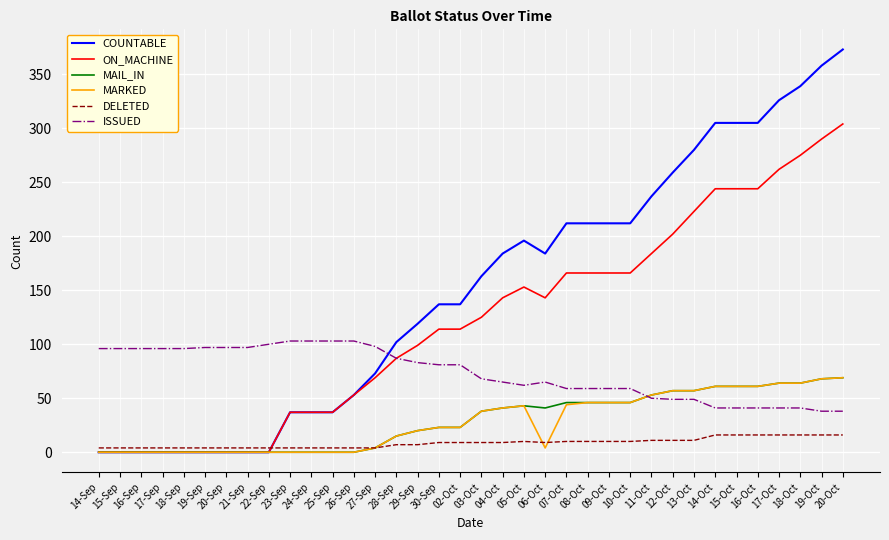

Which series has the largest total across all categories?

COUNTABLE